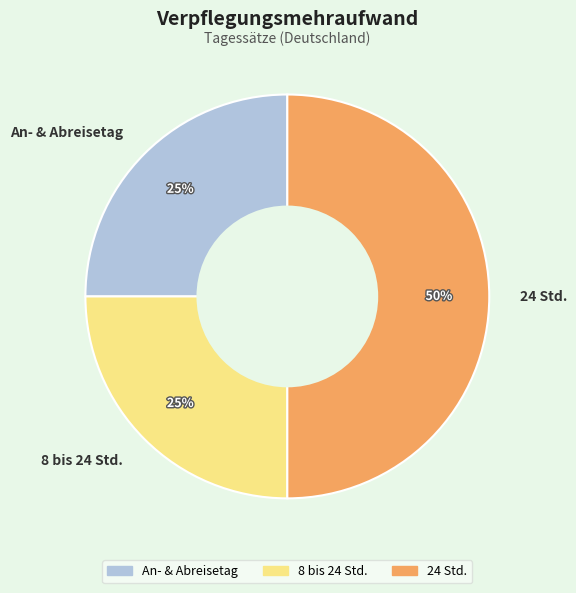

The 8 bis 24 Std. slice represents 25% of the pie. True or false?

True